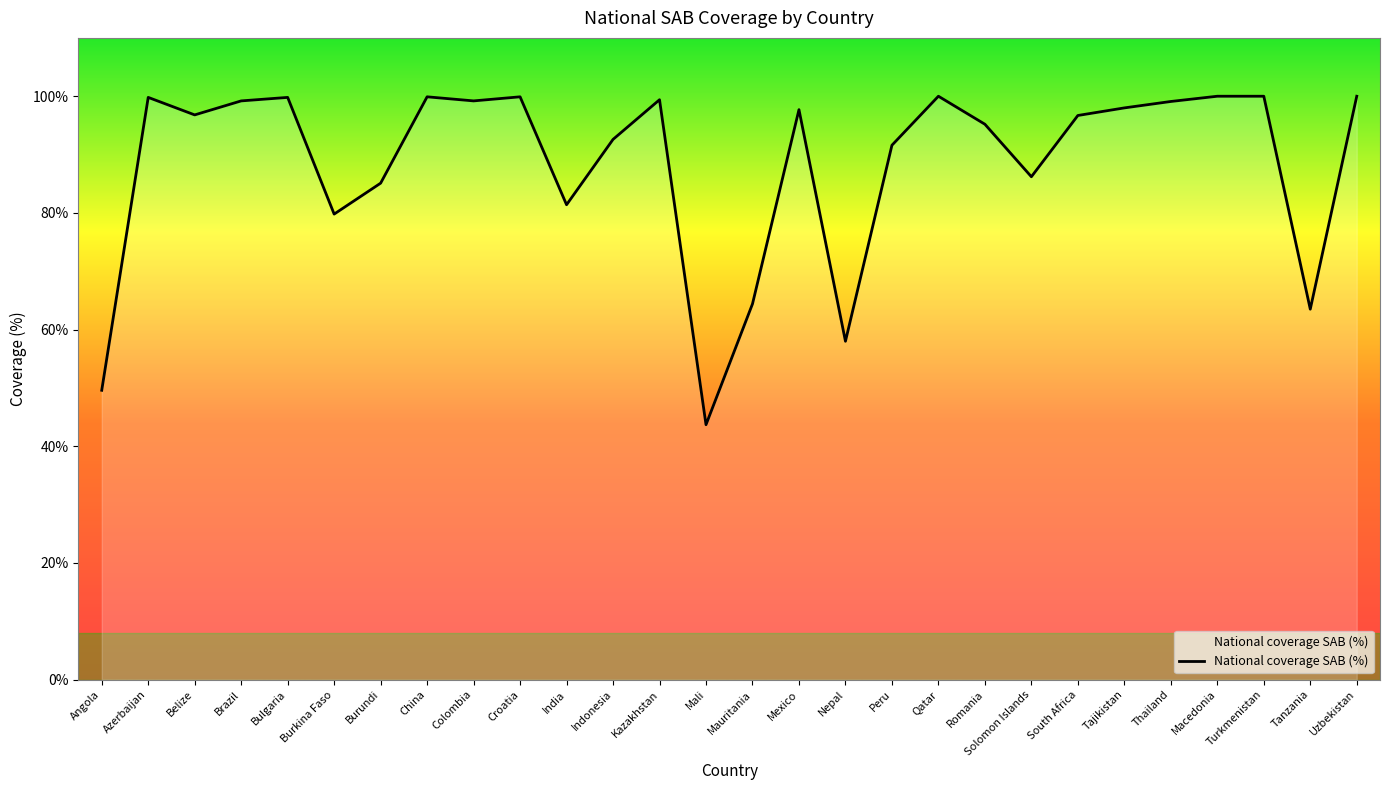

Between Tajikistan and South Africa, which is larger?

Tajikistan